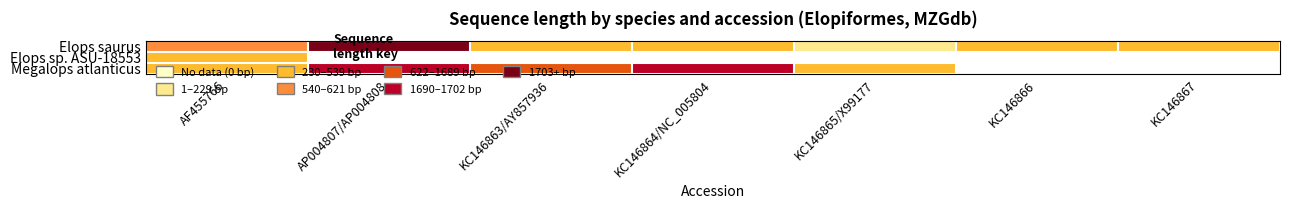

What is the maximum value for Megalops atlanticus?

1690.0